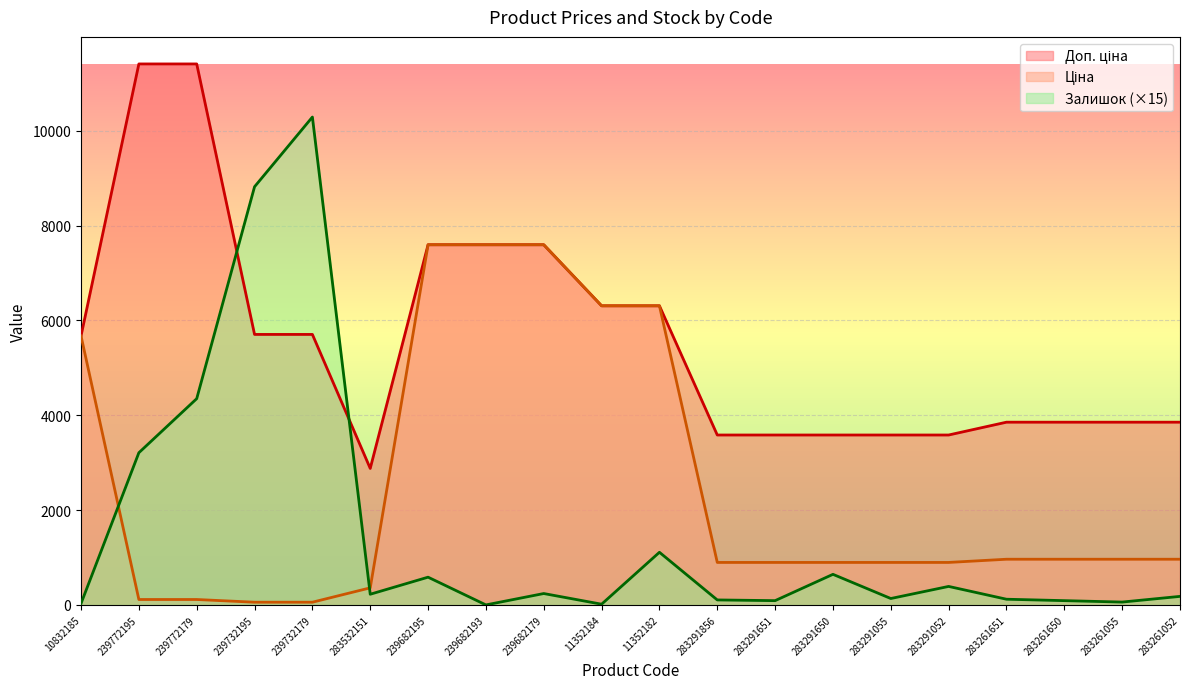

True or false: Ціна has a value of 9841.8 at 10832185.

False